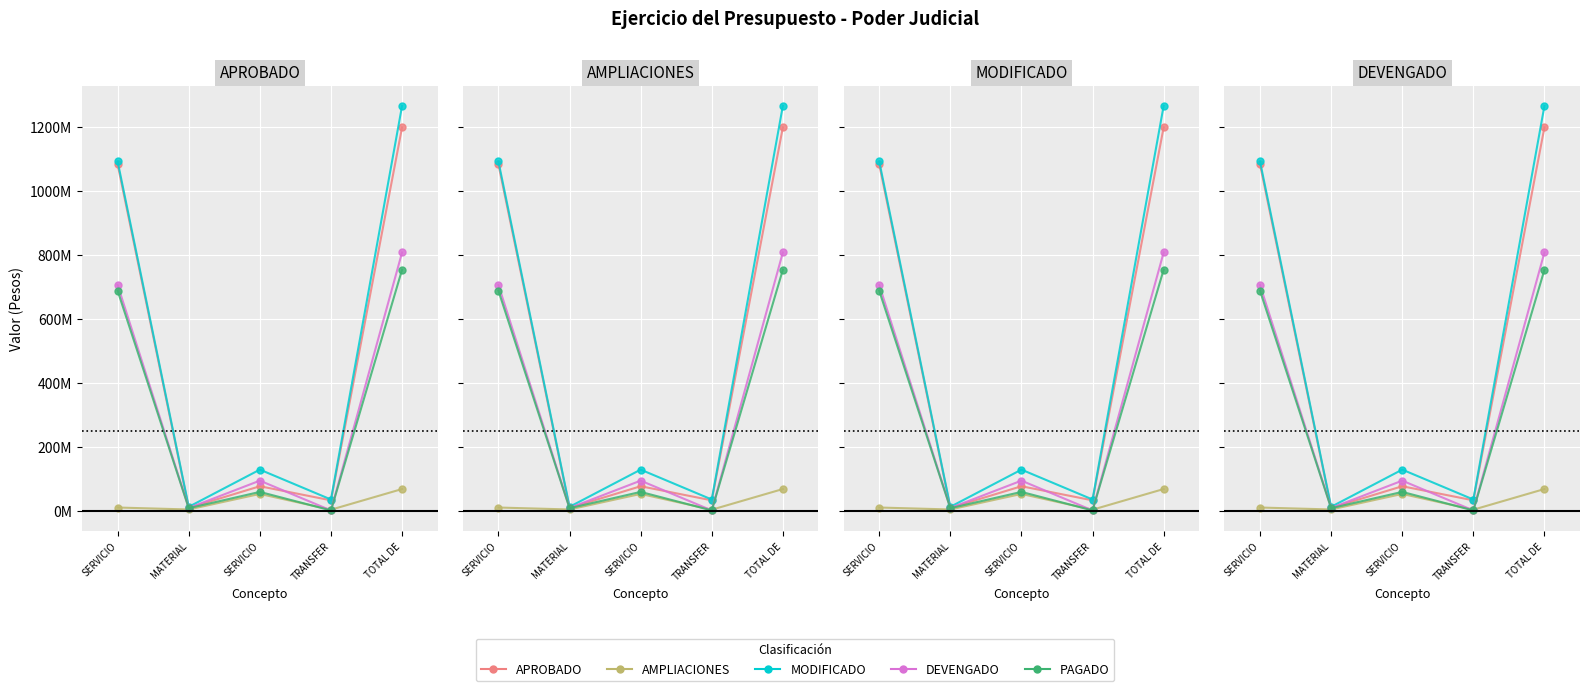

What is the label of the 2nd point from the right?

TRANSFER